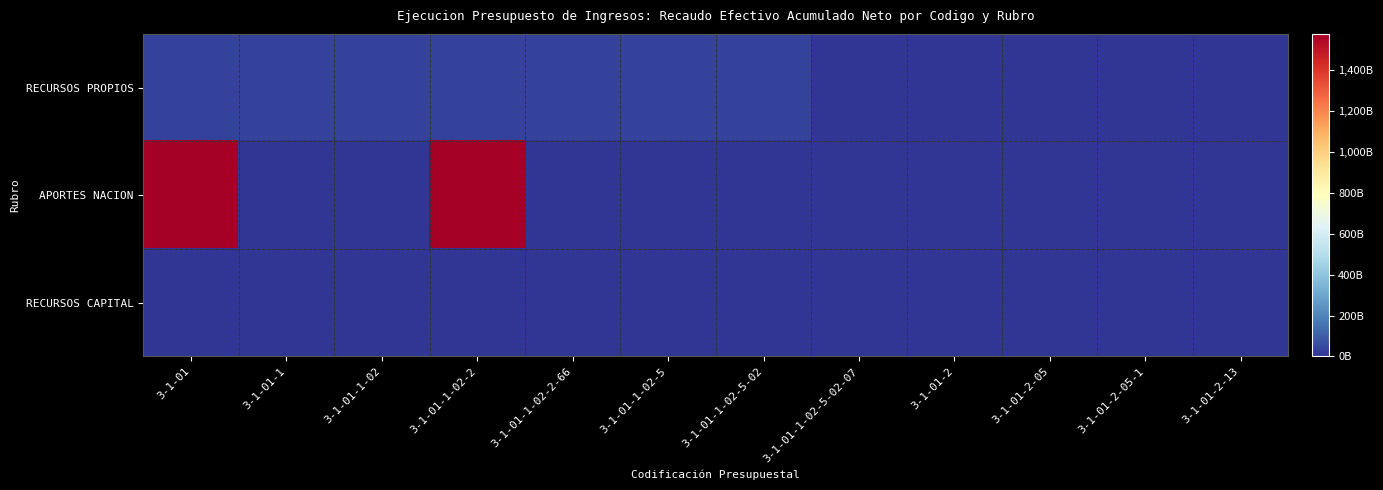

How many series are shown in this chart?

3